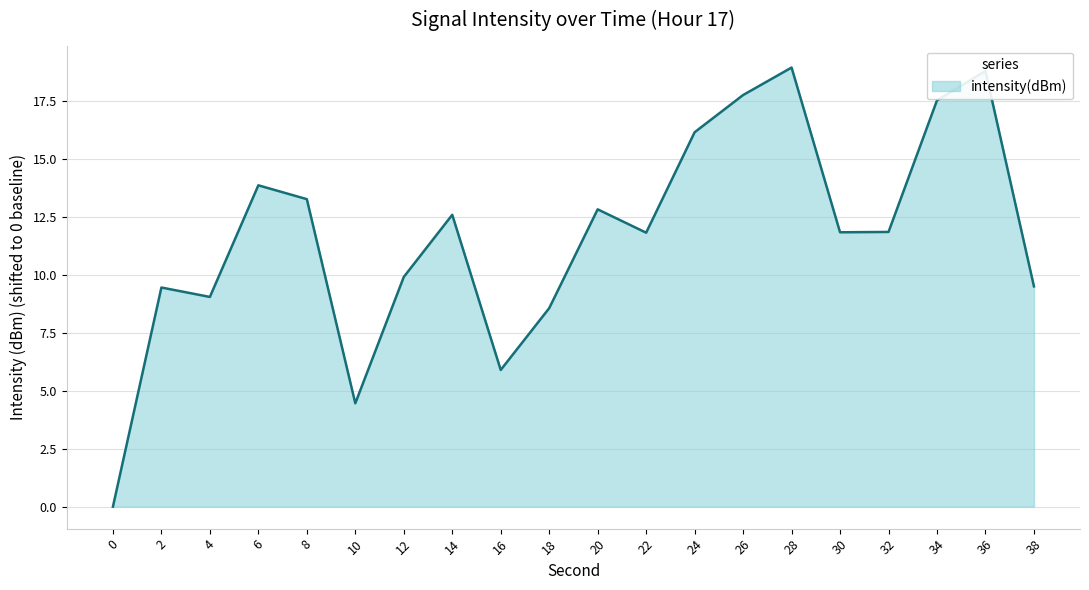

True or false: the data shows 25.6 at 28.

False